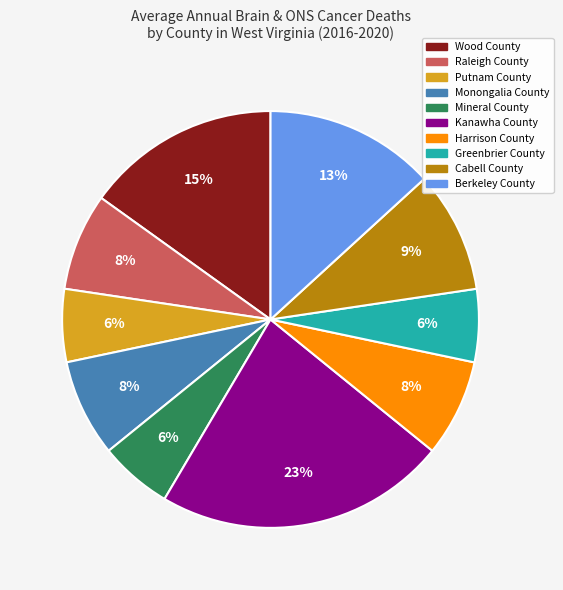

Between Putnam County and Cabell County, which is larger?

Cabell County